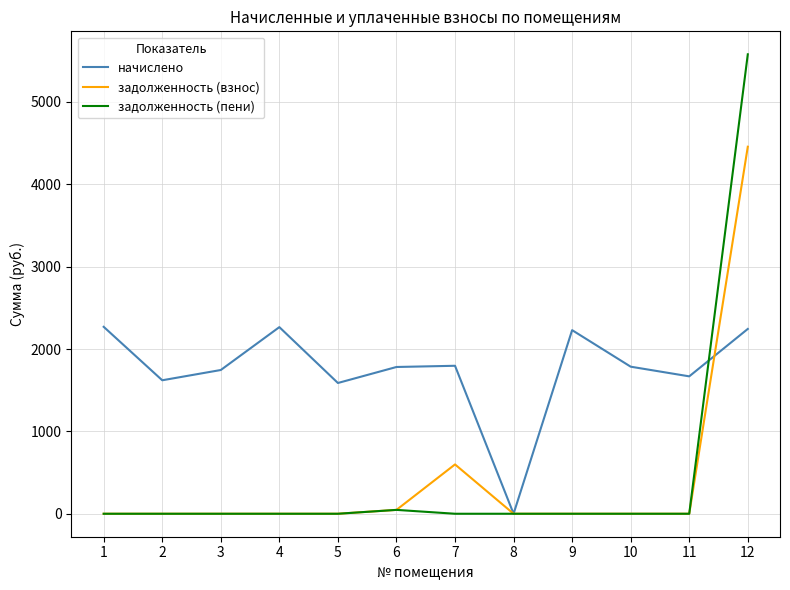

True or false: задолженность (взнос) has more than 0 interior local peaks.

True